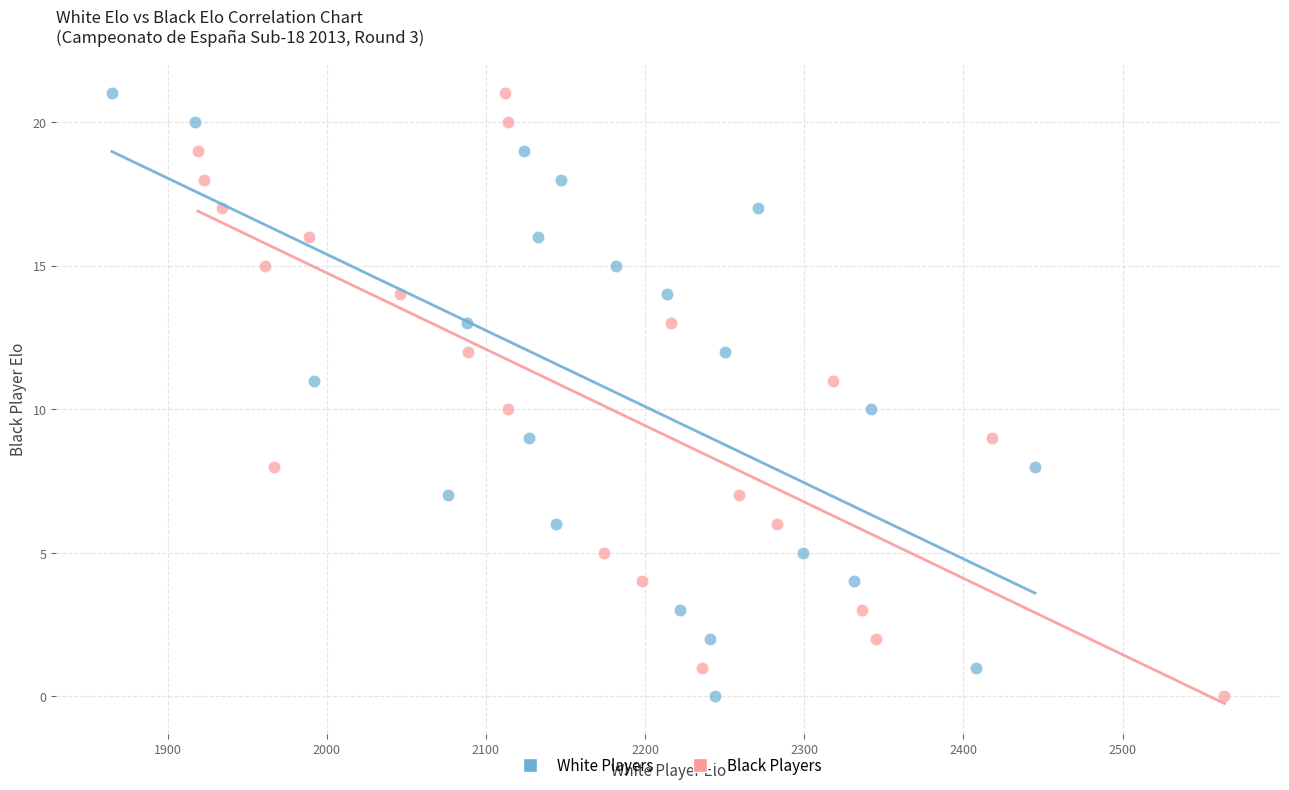

What are all the series names shown in the legend?

White Players, Black Players